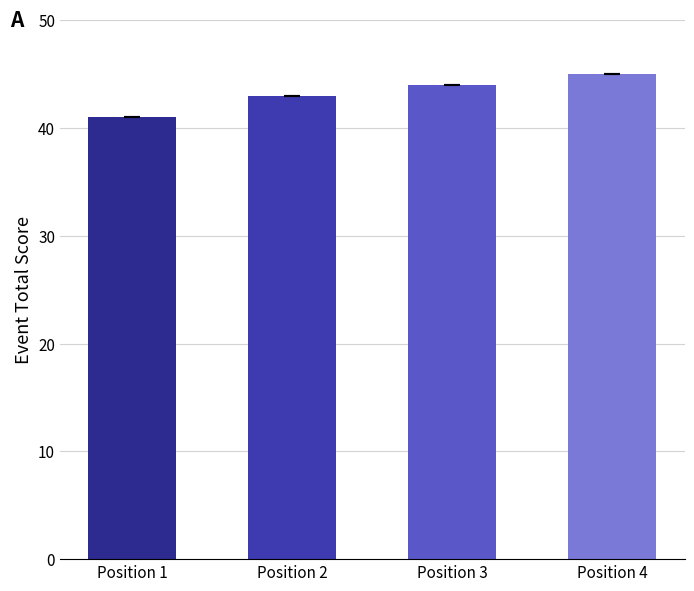

How many bars are there in total?

4